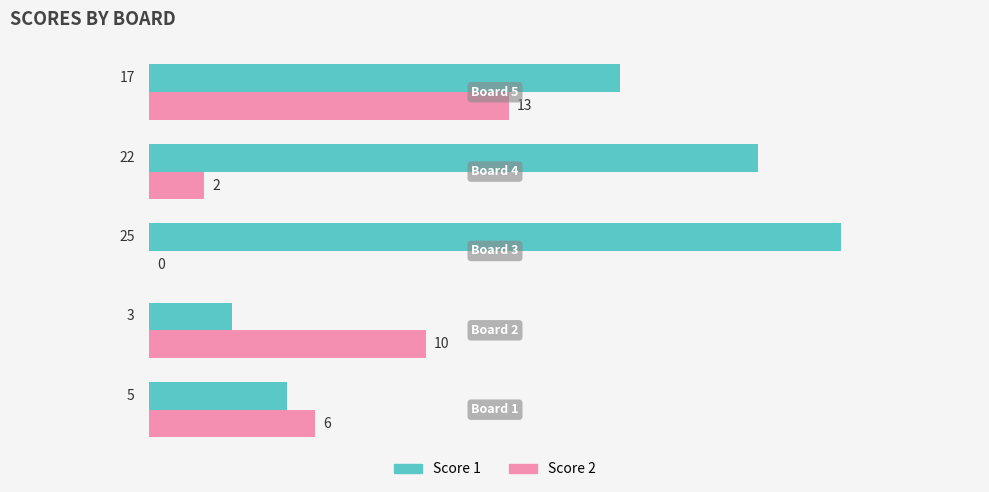

What is the sum of all Score 2 values?

31